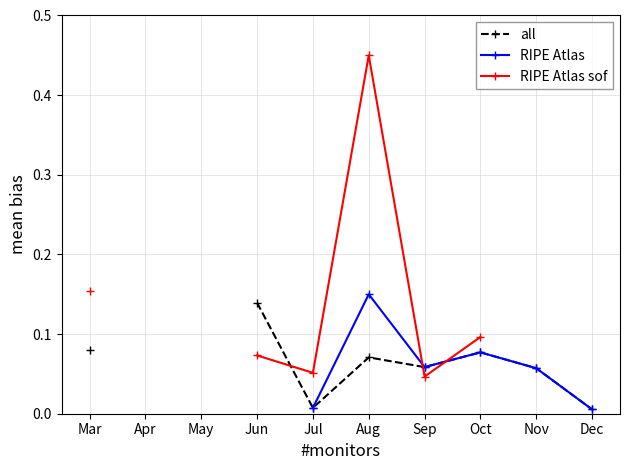

What are all the series names shown in the legend?

all, RIPE Atlas, RIPE Atlas sof